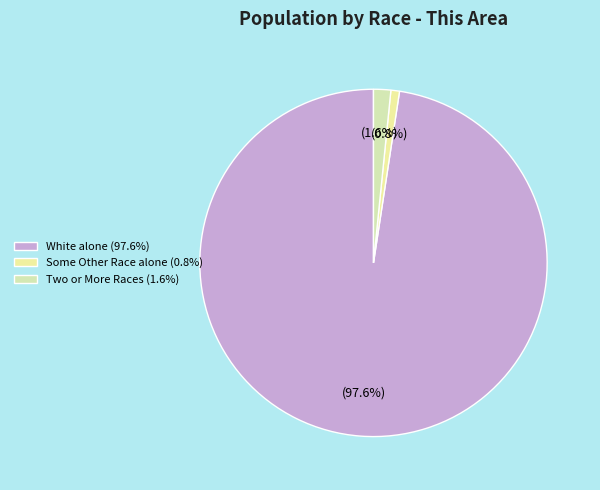

Does any single category account for the majority?

Yes